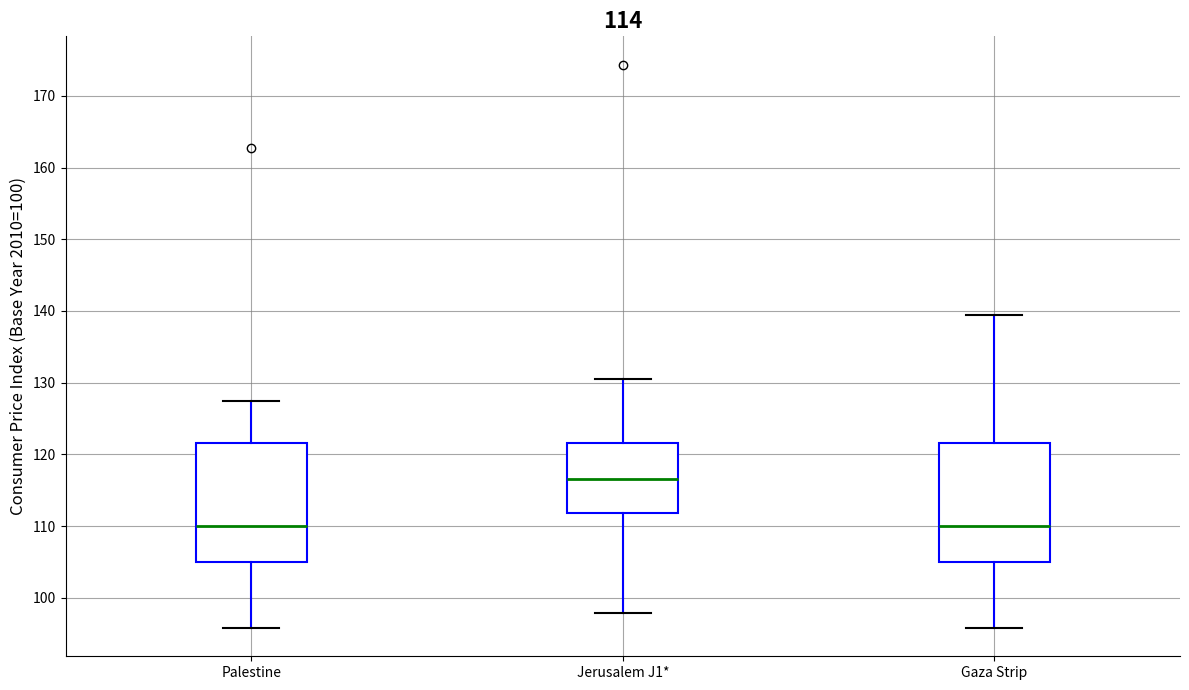

Reading left to right, transcribe this box plot: for each box, give where its median line is, the range the box spans, and where its two whiskers end, as read against the y-axis. The values are not printed on the chart, so give them approximately, as read against the axis.

Palestine: median 110, box 105 to 122, whiskers 96 to 127
Jerusalem J1*: median 117, box 112 to 122, whiskers 98 to 131
Gaza Strip: median 110, box 105 to 122, whiskers 96 to 139